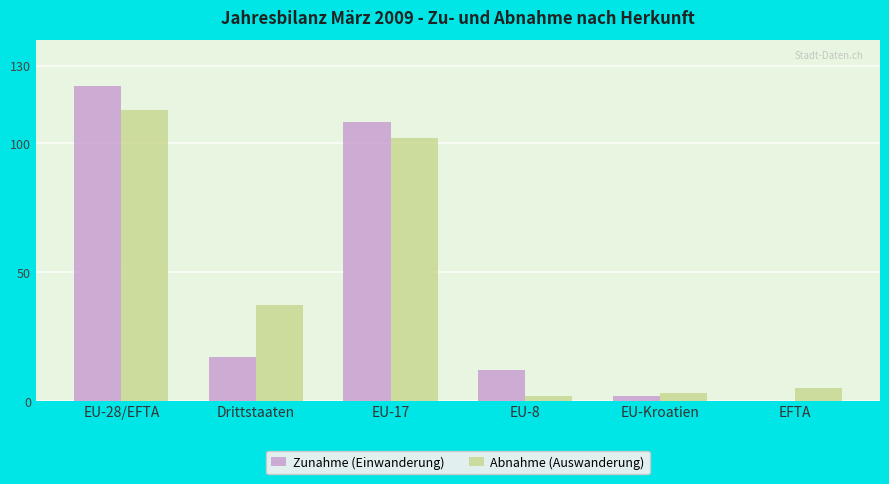

Reading left to right, transcribe all the data shown in this chart.

Zunahme (Einwanderung): 122	17	108	12	2	0
Abnahme (Auswanderung): 113	37	102	2	3	5